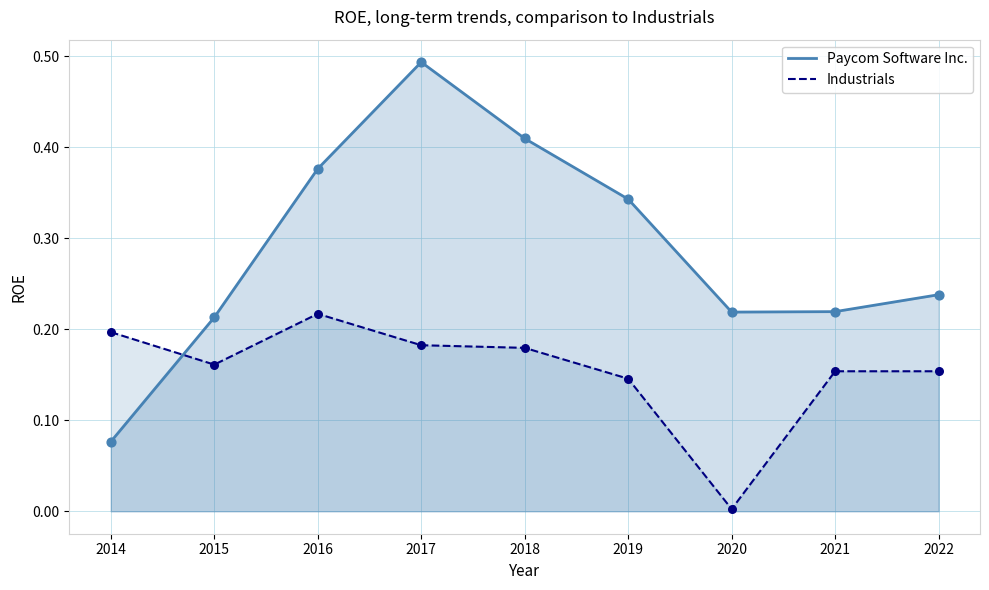

Which series has the largest total across all categories?

Paycom Software Inc.